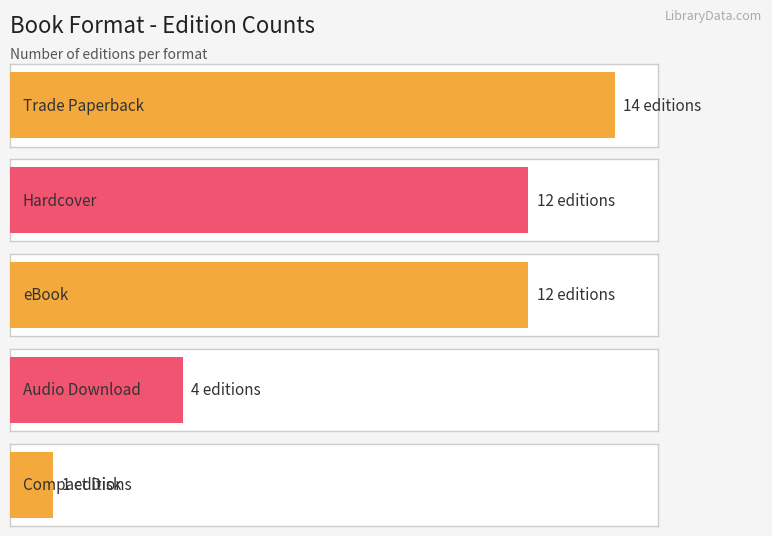

The chart shows a value of 4 at Audio Download. True or false?

True